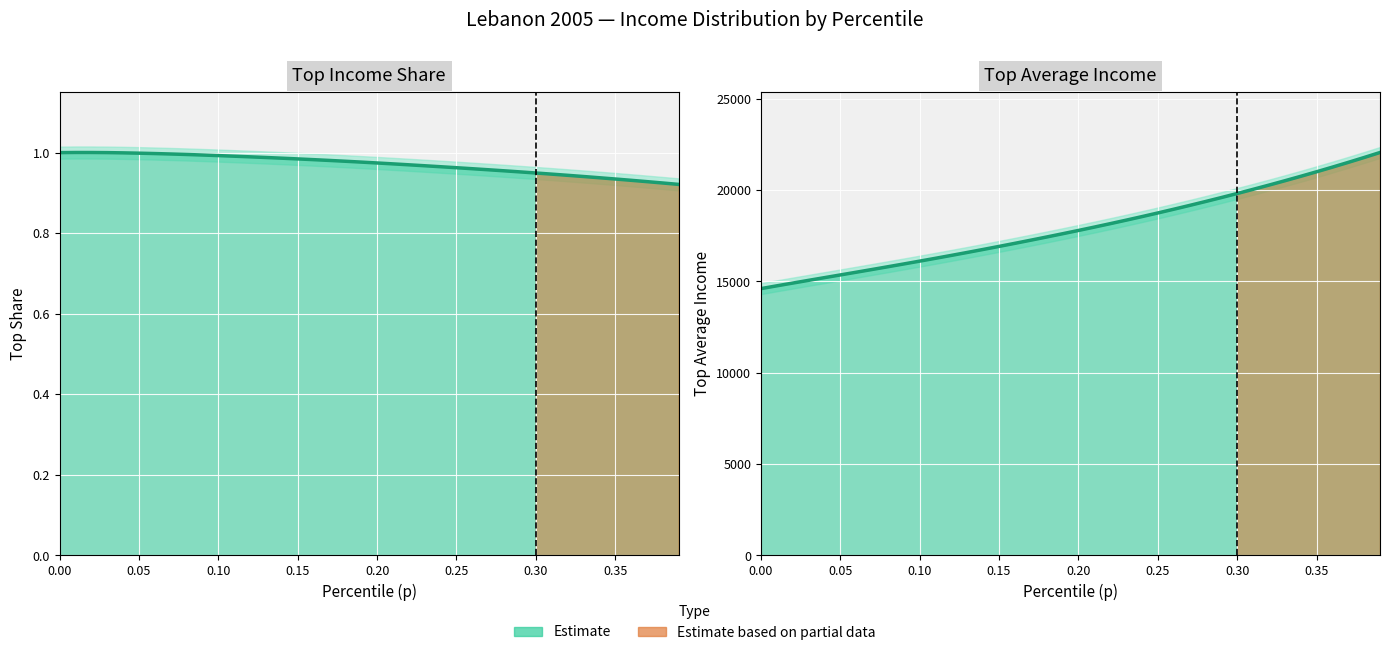

Which has a higher value, 0.01 or 0.17?

0.01